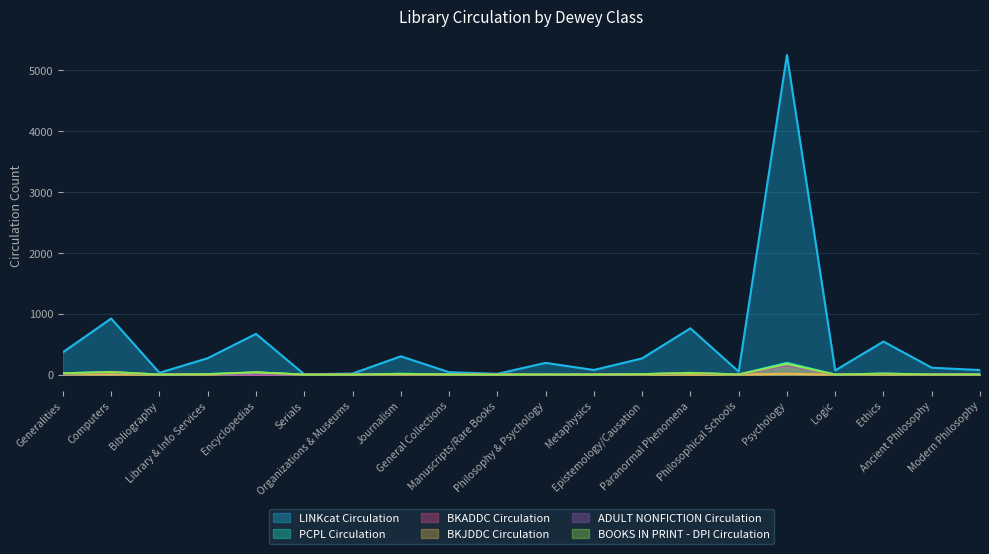

The value of BKJDDC Circulation at Library & Info Services is 0. True or false?

True